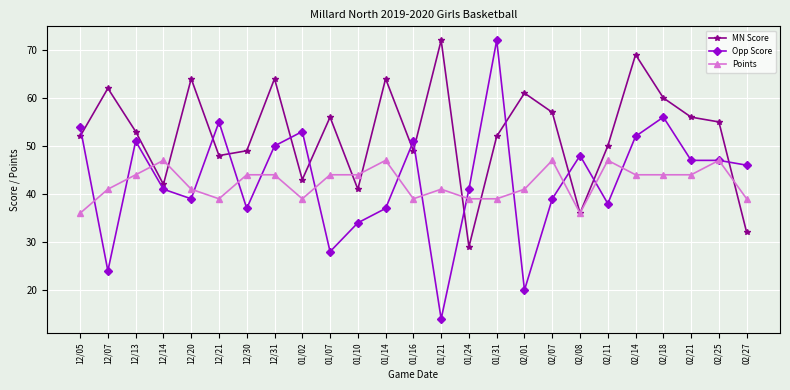

How many data points in Points are less than 44?

12